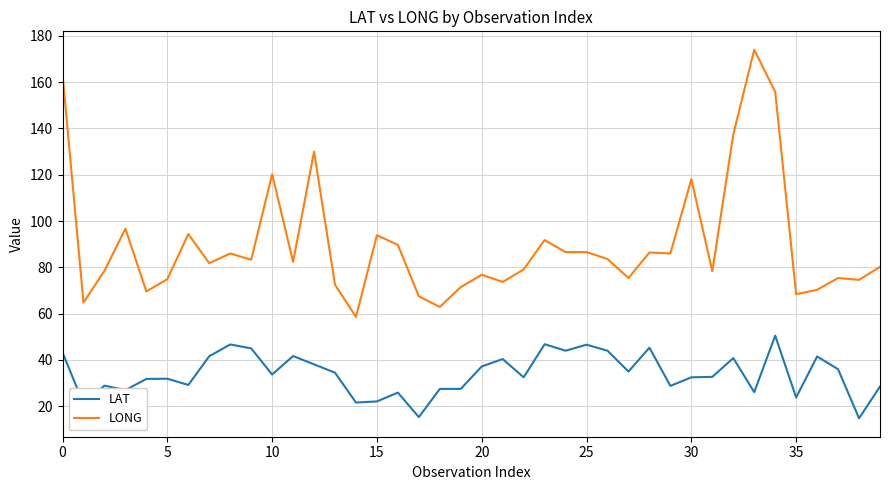

List the series in order of their peak value, lowest first.

LAT, LONG